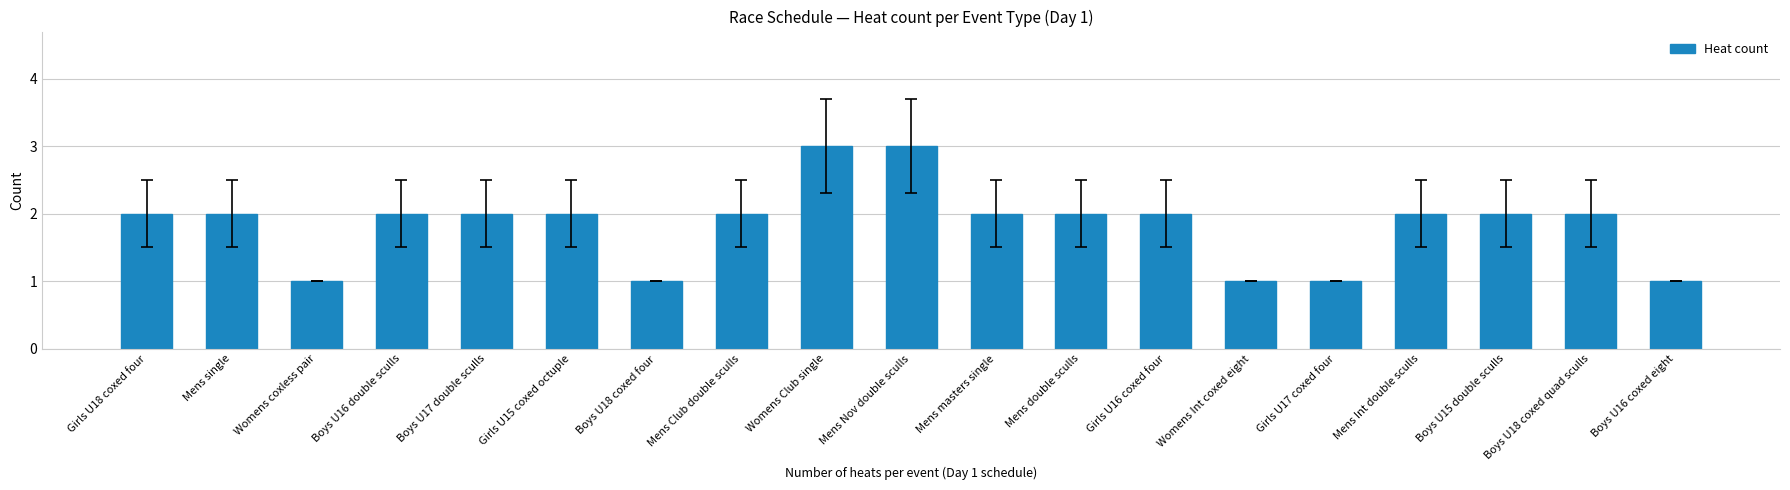

True or false: the data shows 1 at Boys U18 coxed four.

True